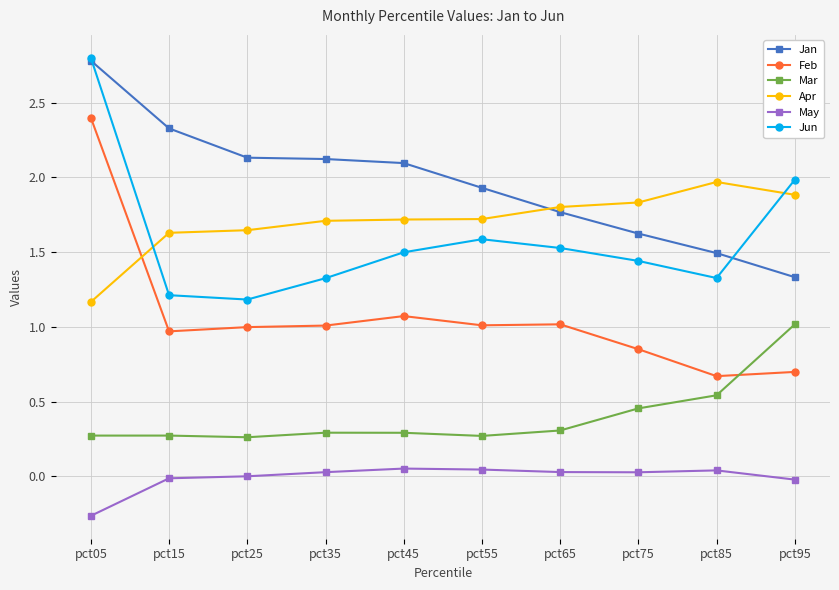

Which series changed the most between pct45 and pct85?

Jan